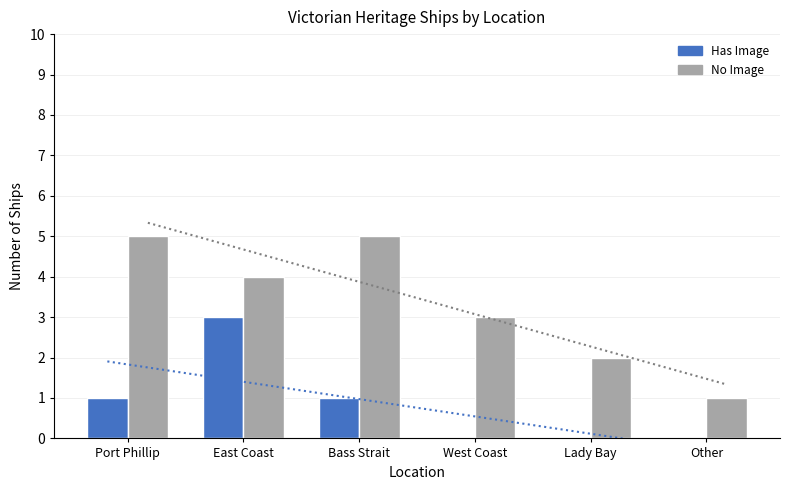

At which label does Has Image (with photo) reach its minimum?

West Coast